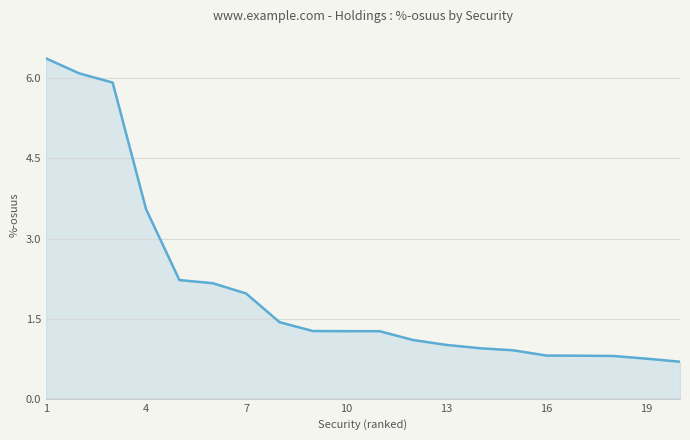

What is the difference between the maximum and minimum values?

5.7